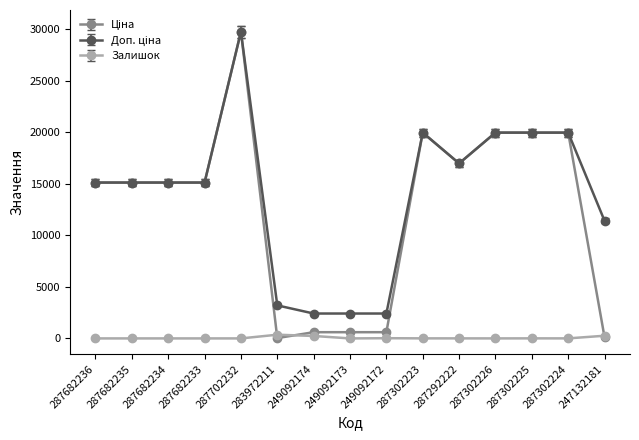

At which category is the sum across all series the highest?

287702232